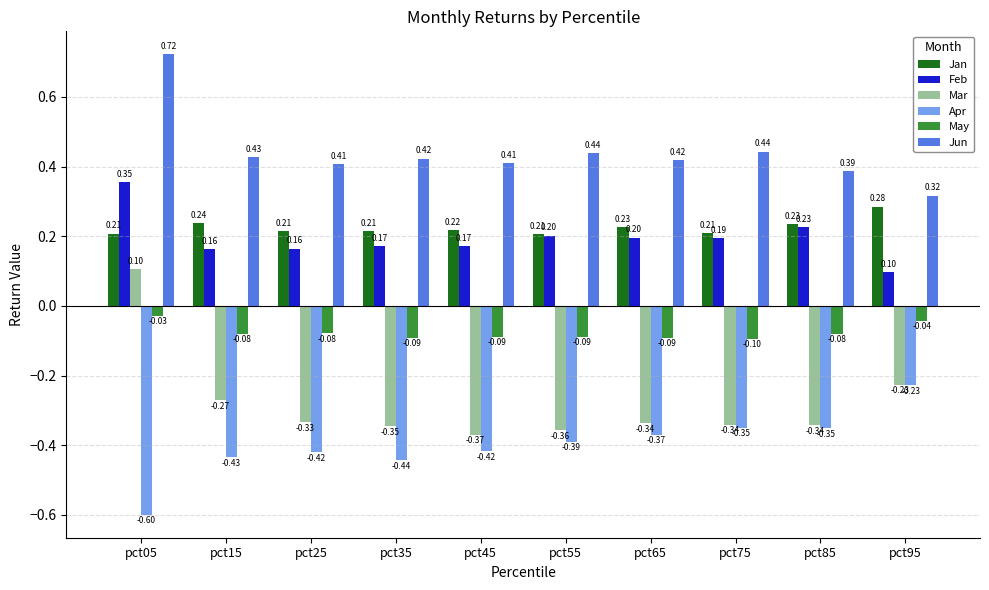

What is the sum of the Mar values at pct75 and pct55?

-0.7